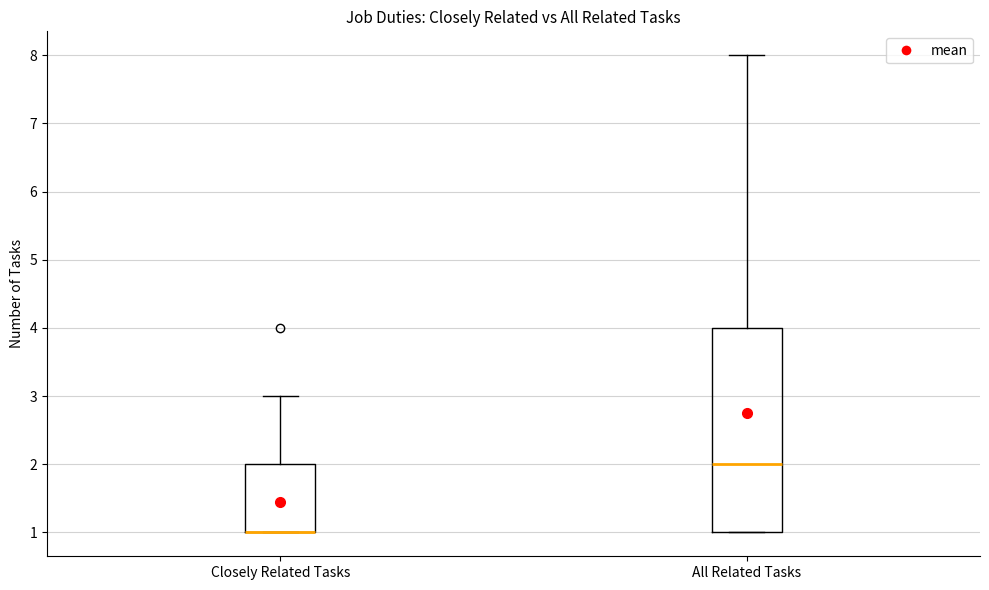

Comparing the boxes themselves (not the whiskers), which one is the tallest?

All Related Tasks